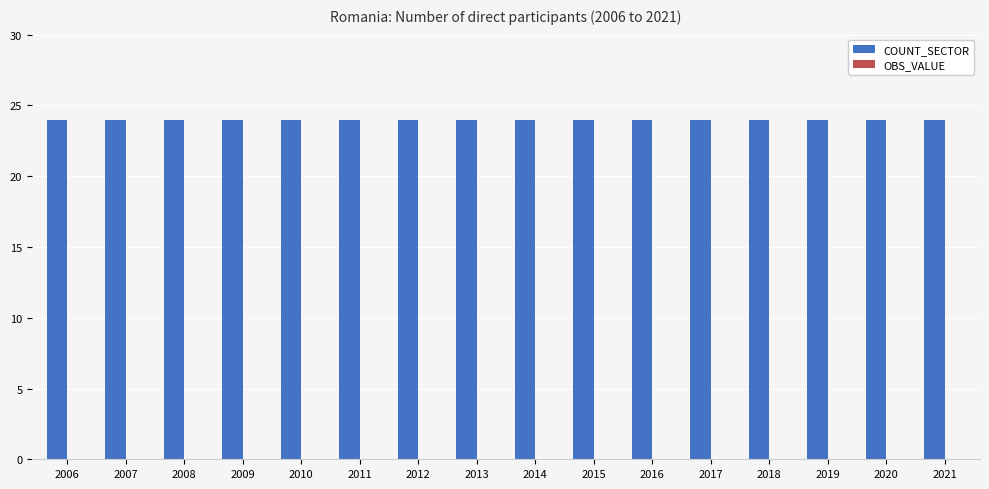

What is the value of the COUNT_SECTOR bar at the 6th from the left?

24